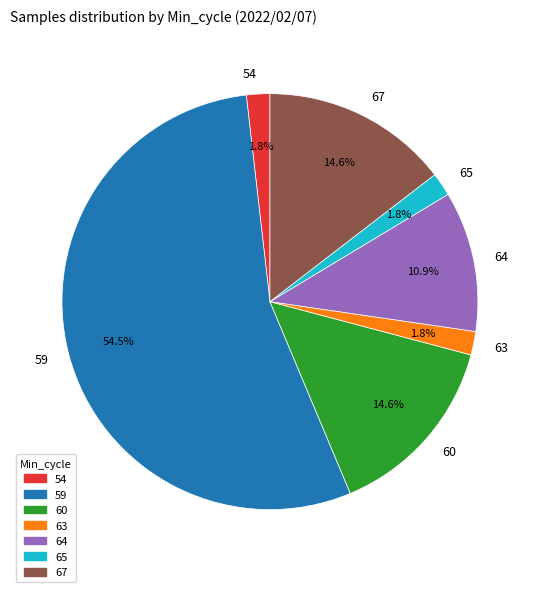

Which category accounts for the majority?

59